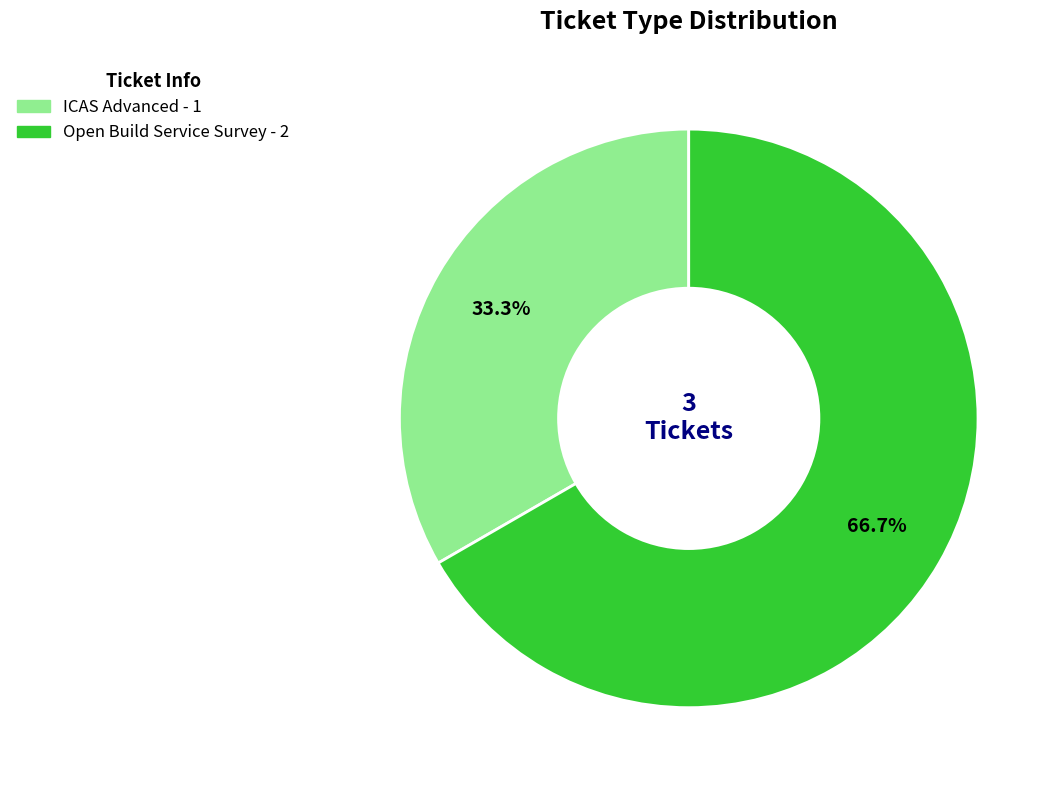

Which has a higher value, ICAS Advanced or Open Build Service Survey?

Open Build Service Survey